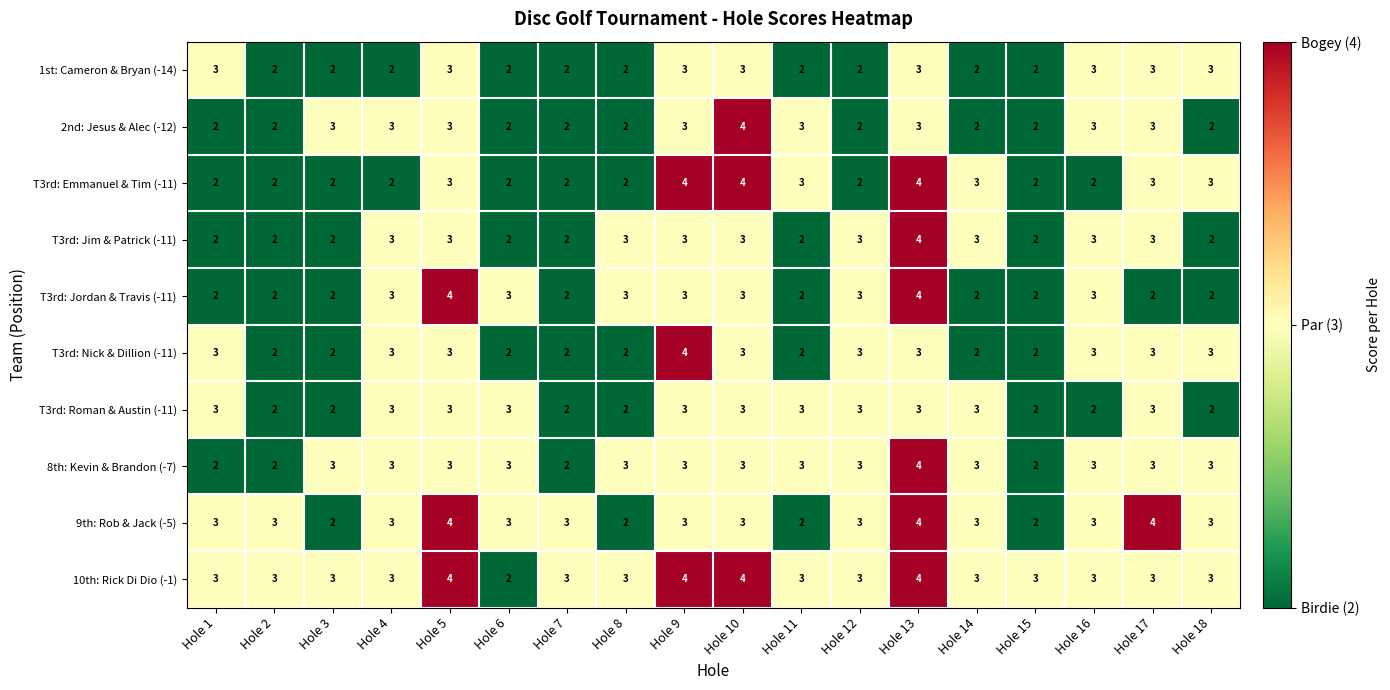

What is the average value of the 2nd: Jesus & Alec (-12) series?

3